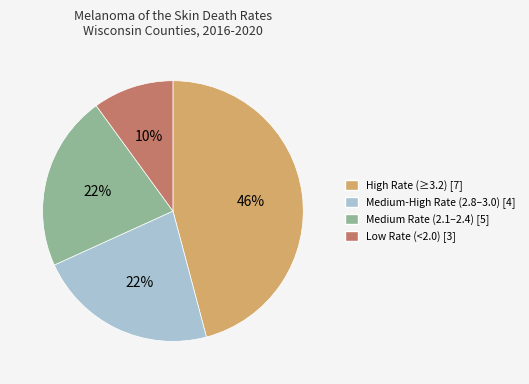

Is there any slice that represents more than half of the pie?

No